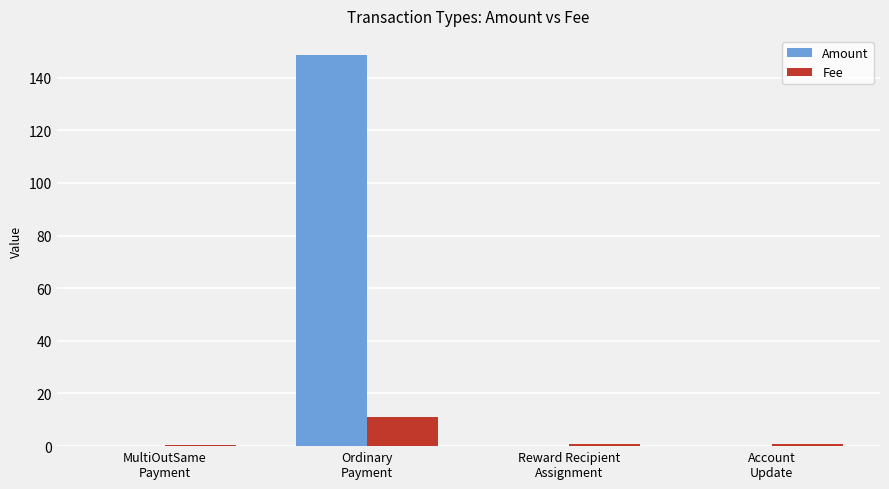

What is the greatest value displayed?

148.5